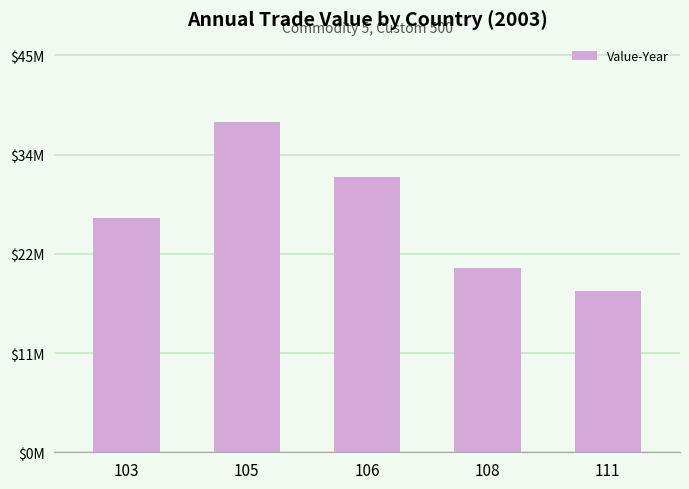

Which label corresponds to the smallest value in the chart?

111